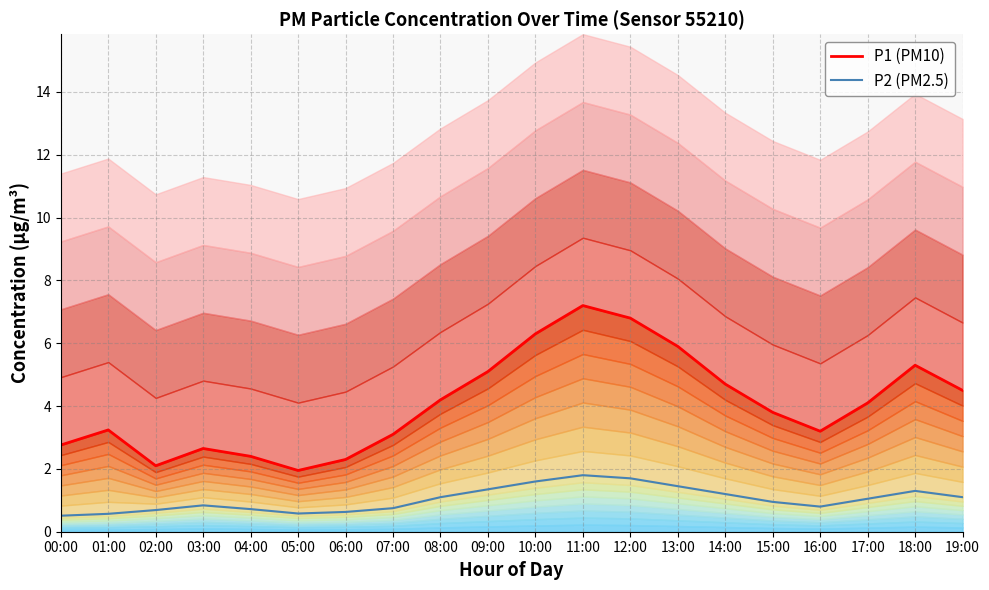

Reading left to right, list all the values displayed in this chart.

P1 (PM10): 00:00=2.8	01:00=3.2	02:00=2.1	03:00=2.6	04:00=2.4	05:00=1.9	06:00=2.3	07:00=3.1	08:00=4.2	09:00=5.1	10:00=6.3	11:00=7.2	12:00=6.8	13:00=5.9	14:00=4.7	15:00=3.8	16:00=3.2	17:00=4.1	18:00=5.3	19:00=4.5
P2 (PM2.5): 00:00=0.5	01:00=0.6	02:00=0.7	03:00=0.8	04:00=0.7	05:00=0.6	06:00=0.6	07:00=0.8	08:00=1.1	09:00=1.4	10:00=1.6	11:00=1.8	12:00=1.7	13:00=1.4	14:00=1.2	15:00=0.9	16:00=0.8	17:00=1.1	18:00=1.3	19:00=1.1